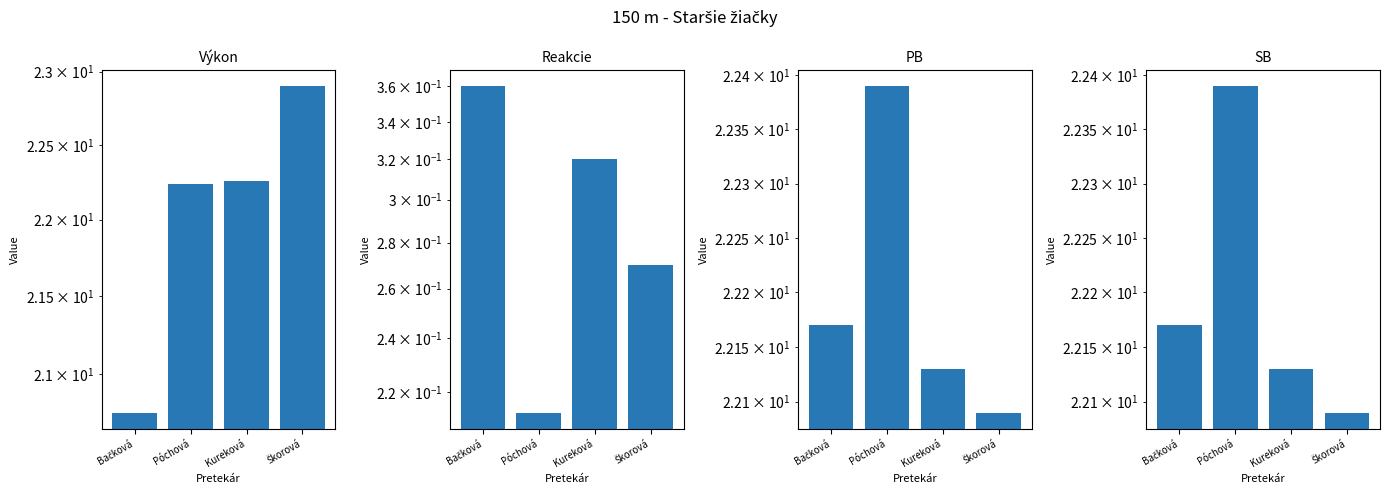

What is the maximum value for Výkon?

22.9